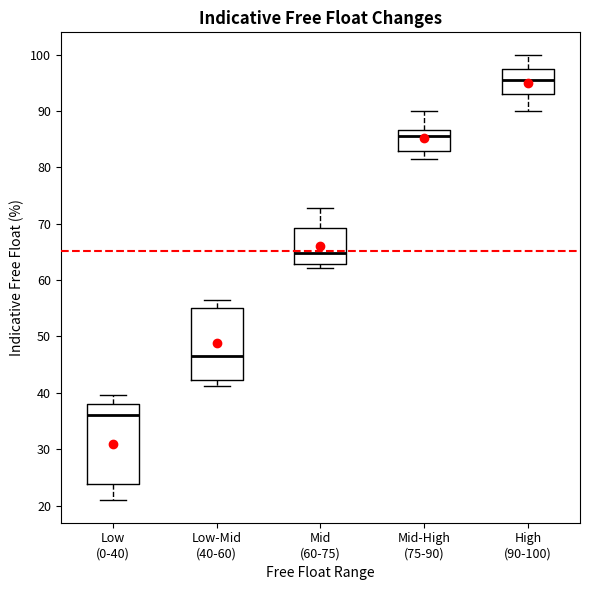

Which box is the tallest, from its lower edge to its upper edge?

Low (0-40)